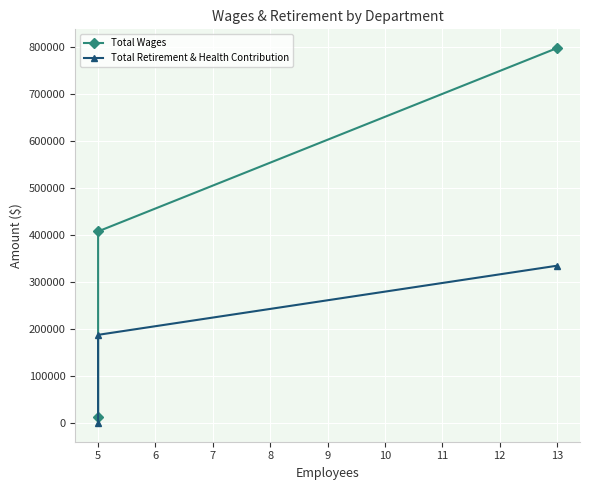

Rank the series by their average value, from highest to lowest.

Total Wages, Total Retirement & Health Contribution